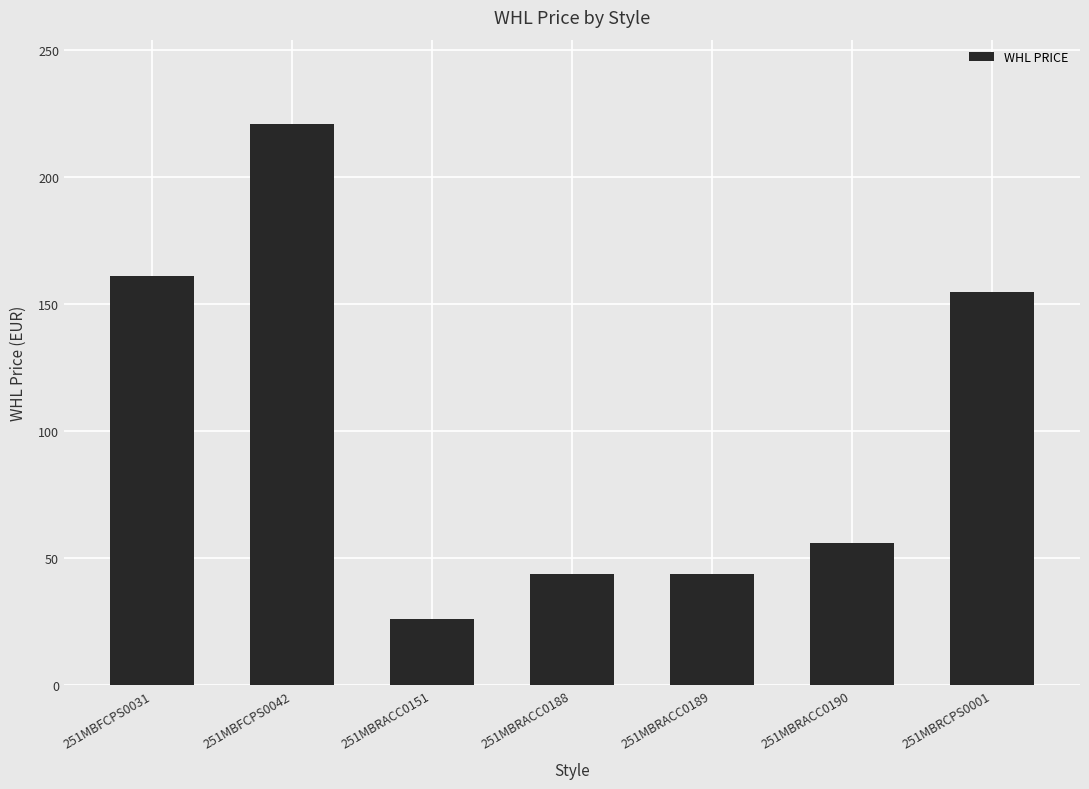

True or false: the data shows 44 at 251MBRACC0189.

True